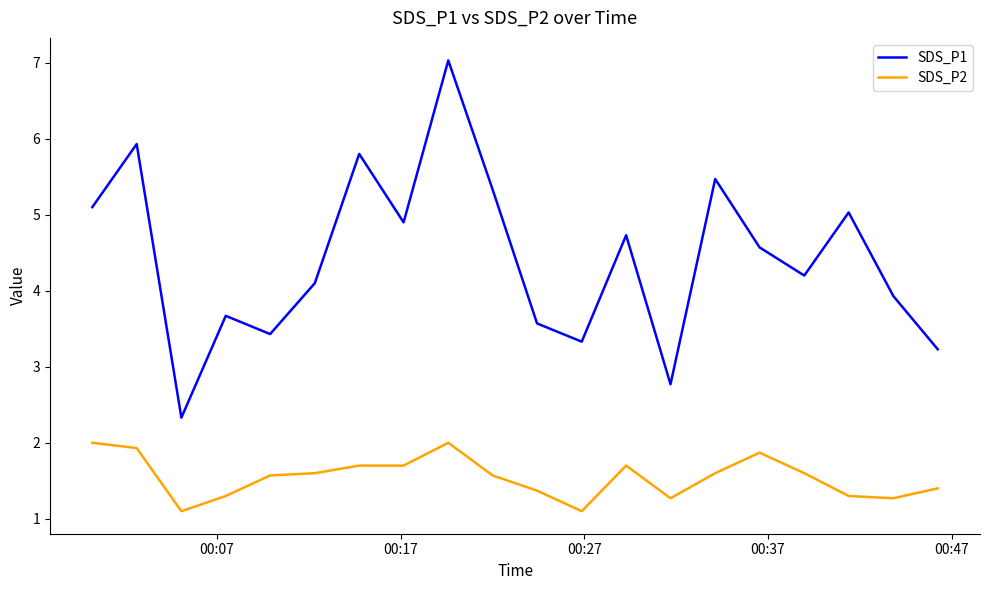

What is the difference between the maximum and minimum values in the SDS_P1 series?

4.7